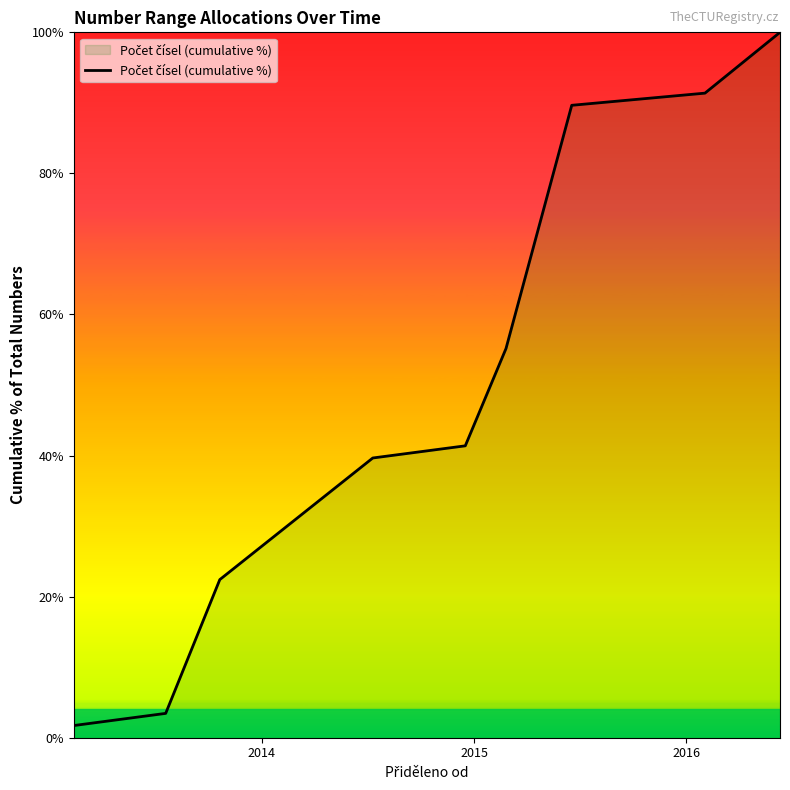

What is the greatest value displayed?

100.0